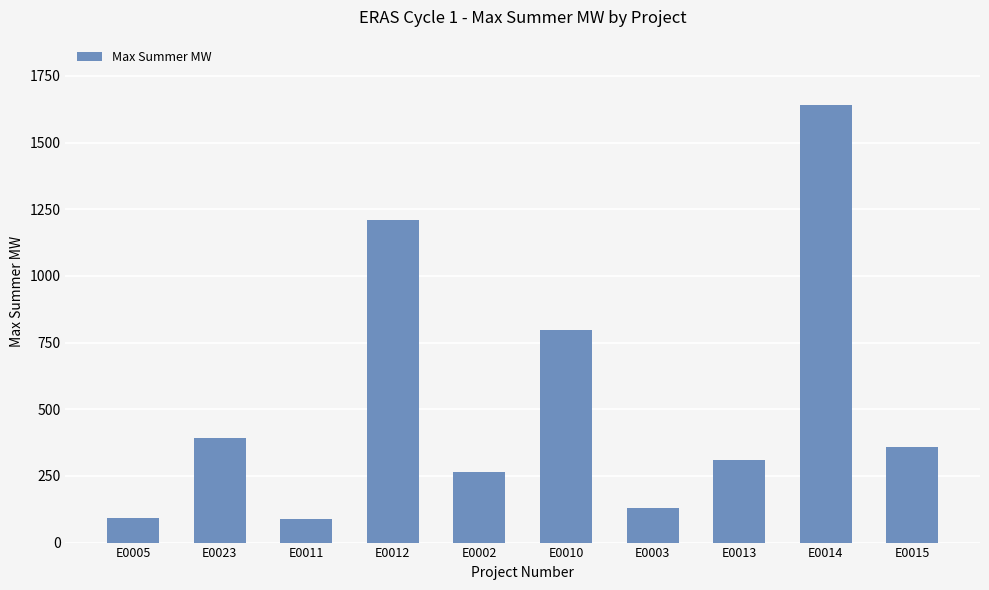

What is the difference between the values at E0015 and E0011?

273.2